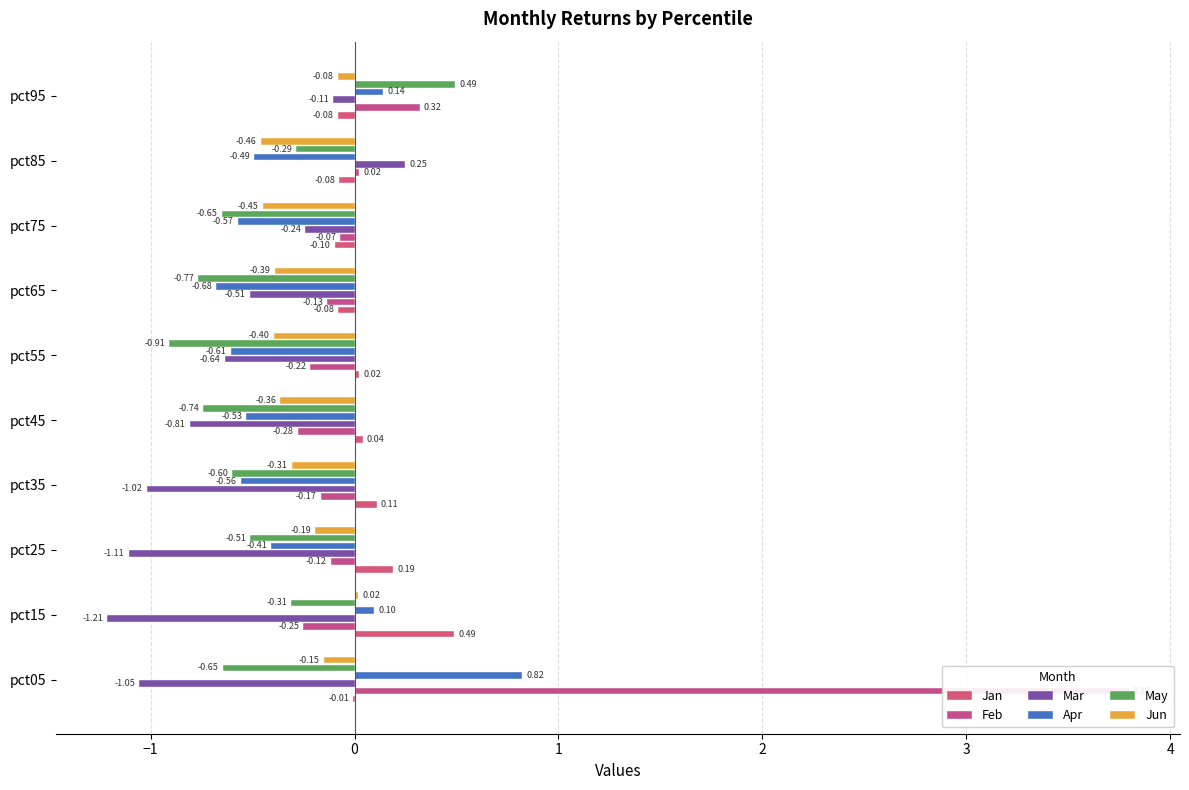

What value does the May series have at pct15?

-0.3